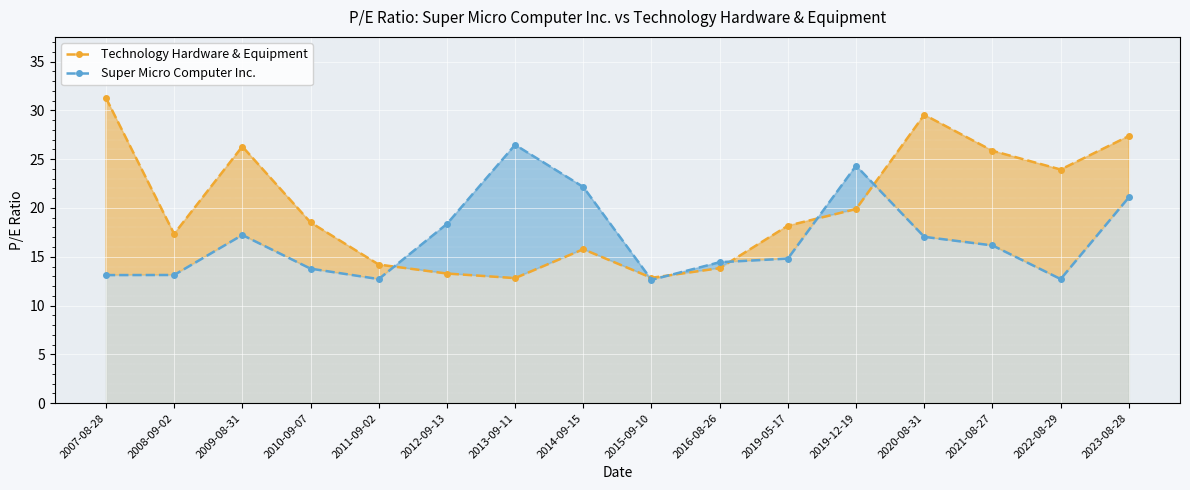

How many lines are shown in the chart?

2